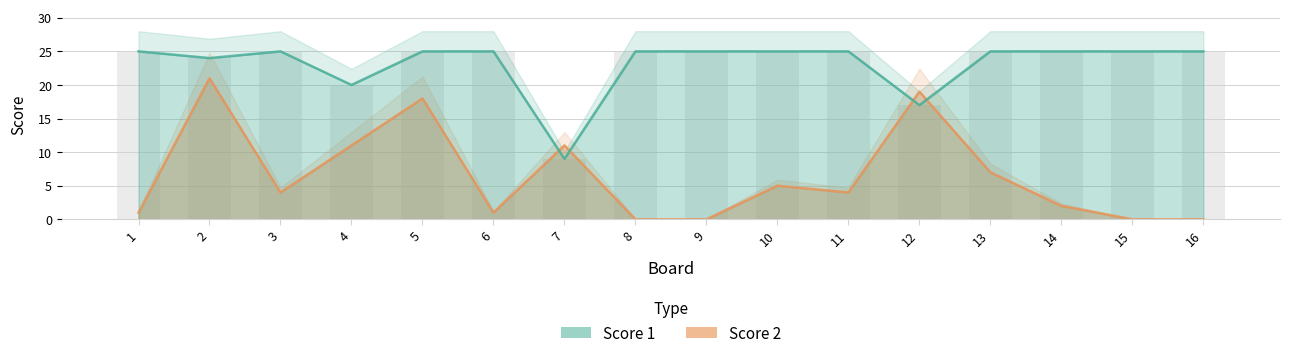

What value does the Score 1 series have at 11, to the nearest 5?

25